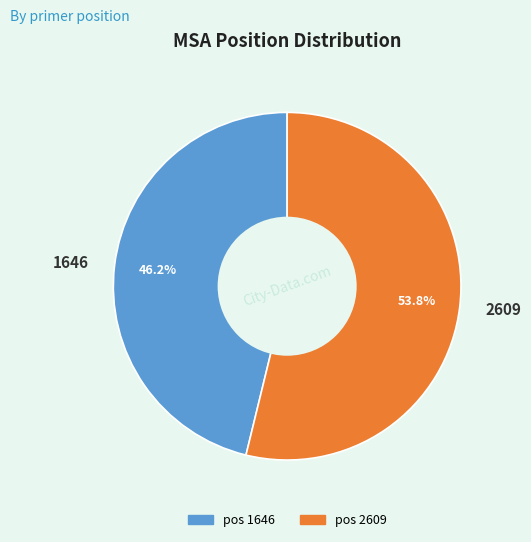

Which category has the biggest portion of the pie?

2609